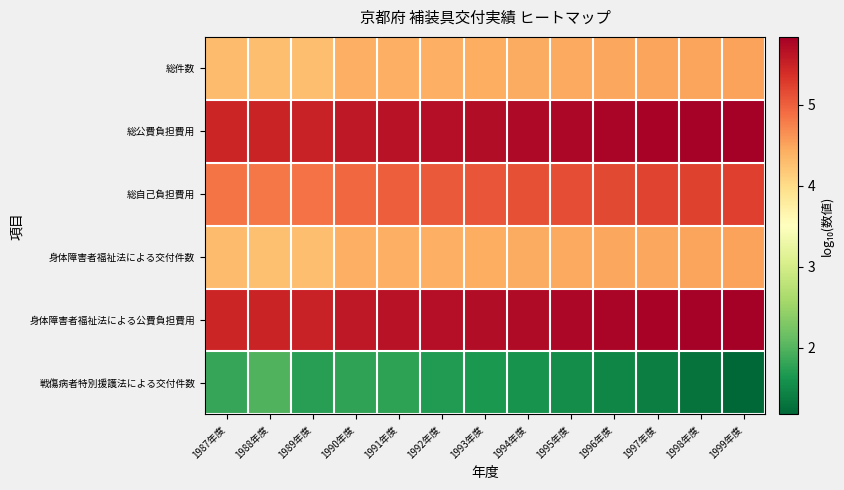

Reading left to right, extract all data points from this chart.

総件数: 1987年度=4.3	1988年度=4.3	1989年度=4.3	1990年度=4.4	1991年度=4.4	1992年度=4.4	1993年度=4.4	1994年度=4.4	1995年度=4.5	1996年度=4.5	1997年度=4.5	1998年度=4.5	1999年度=4.5
総公費負担費用: 1987年度=5.5	1988年度=5.5	1989年度=5.5	1990年度=5.6	1991年度=5.6	1992年度=5.7	1993年度=5.7	1994年度=5.7	1995年度=5.8	1996年度=5.8	1997年度=5.8	1998年度=5.8	1999年度=5.8
総自己負担費用: 1987年度=4.8	1988年度=4.8	1989年度=4.9	1990年度=4.9	1991年度=5.0	1992年度=5.0	1993年度=5.1	1994年度=5.1	1995年度=5.1	1996年度=5.2	1997年度=5.2	1998年度=5.2	1999年度=5.3
身体障害者福祉法による交付件数: 1987年度=4.3	1988年度=4.3	1989年度=4.3	1990年度=4.4	1991年度=4.4	1992年度=4.4	1993年度=4.4	1994年度=4.4	1995年度=4.5	1996年度=4.5	1997年度=4.5	1998年度=4.5	1999年度=4.5
身体障害者福祉法による公費負担費用: 1987年度=5.5	1988年度=5.5	1989年度=5.5	1990年度=5.6	1991年度=5.6	1992年度=5.7	1993年度=5.7	1994年度=5.7	1995年度=5.8	1996年度=5.8	1997年度=5.8	1998年度=5.8	1999年度=5.8
戦傷病者特別援護法による交付件数: 1987年度=1.8	1988年度=2.0	1989年度=1.7	1990年度=1.8	1991年度=1.8	1992年度=1.7	1993年度=1.7	1994年度=1.6	1995年度=1.5	1996年度=1.5	1997年度=1.4	1998年度=1.3	1999年度=1.2